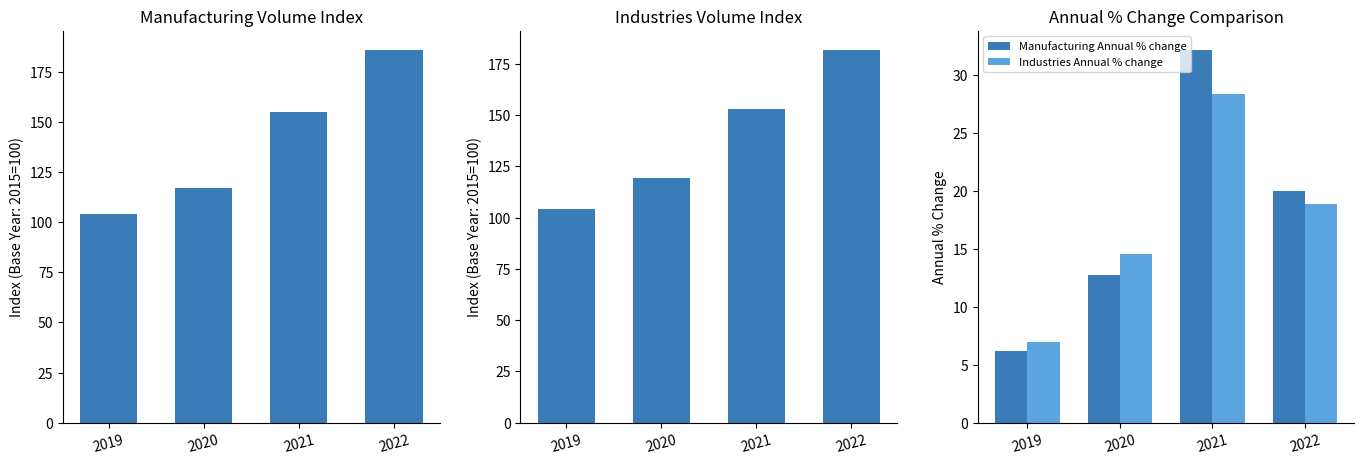

Is it true that Manufacturing Annual % change equals 3.4 at 2019?

False